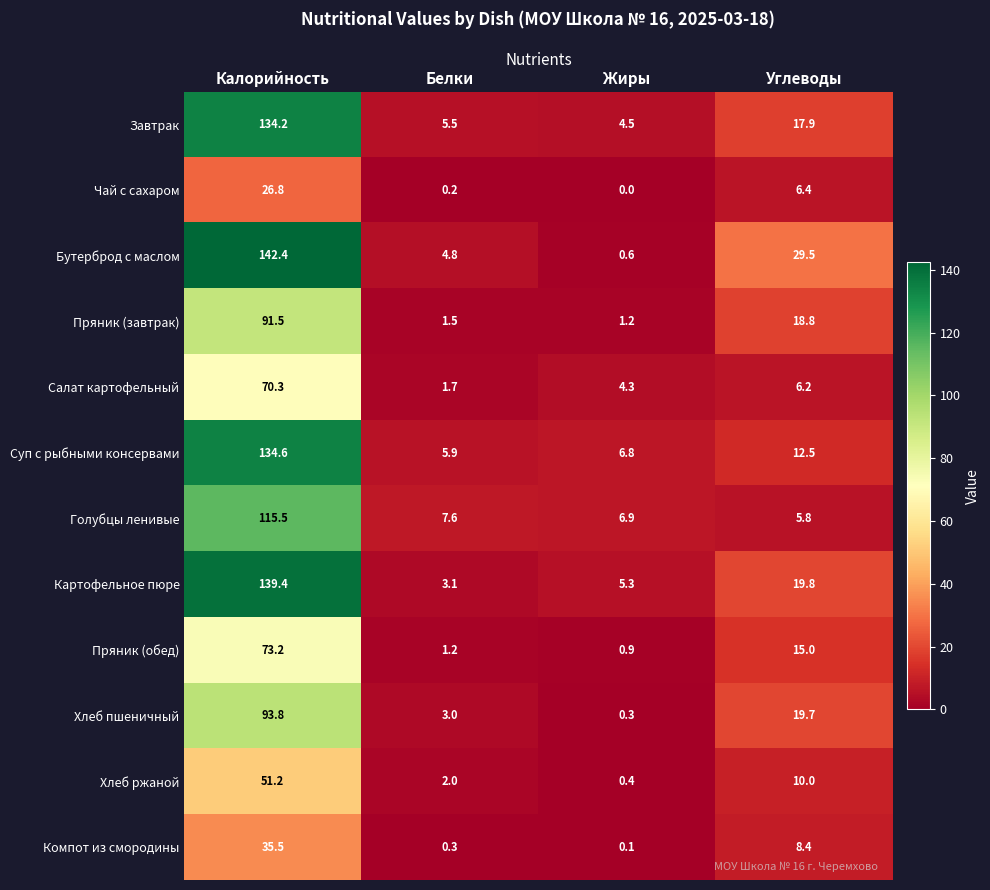

At which category is the sum across all series the highest?

Калорийность